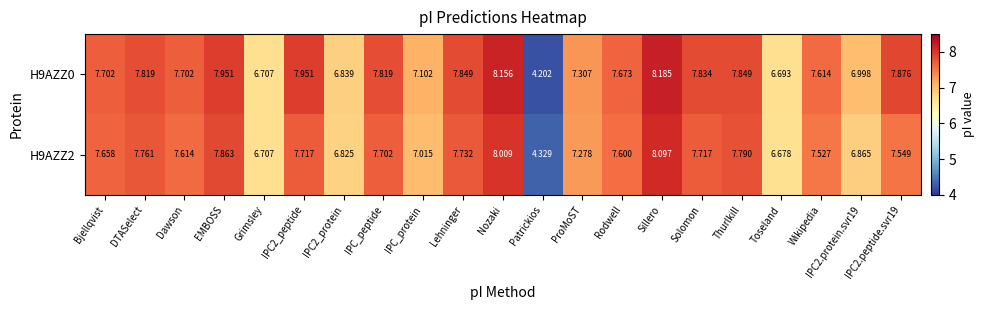

Is the value of H9AZZ2 at Thurlkill greater than the value of H9AZZ0 at Dawson?

Yes